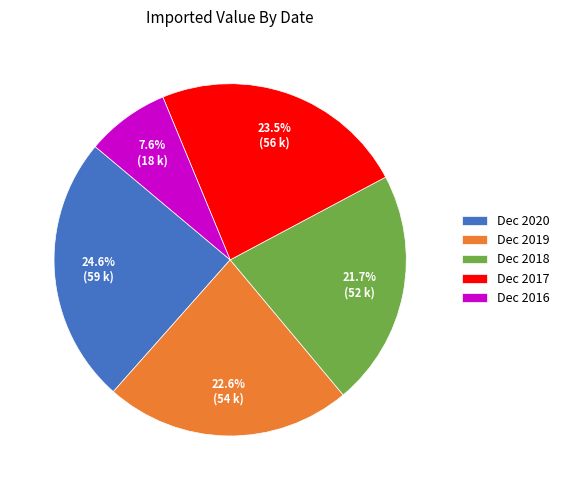

Does Dec 2019 represent more than half of the total?

No